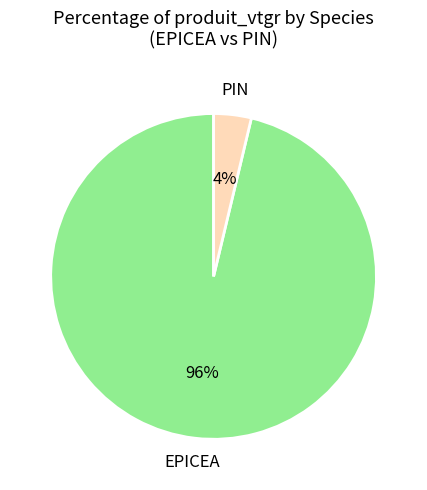

Does any single category account for the majority?

Yes